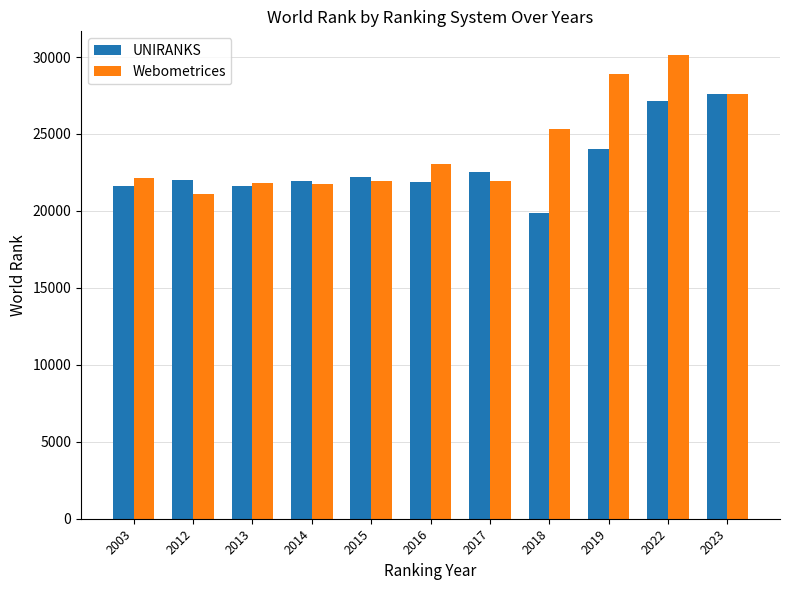

Which category has the highest value in the UNIRANKS series?

2023